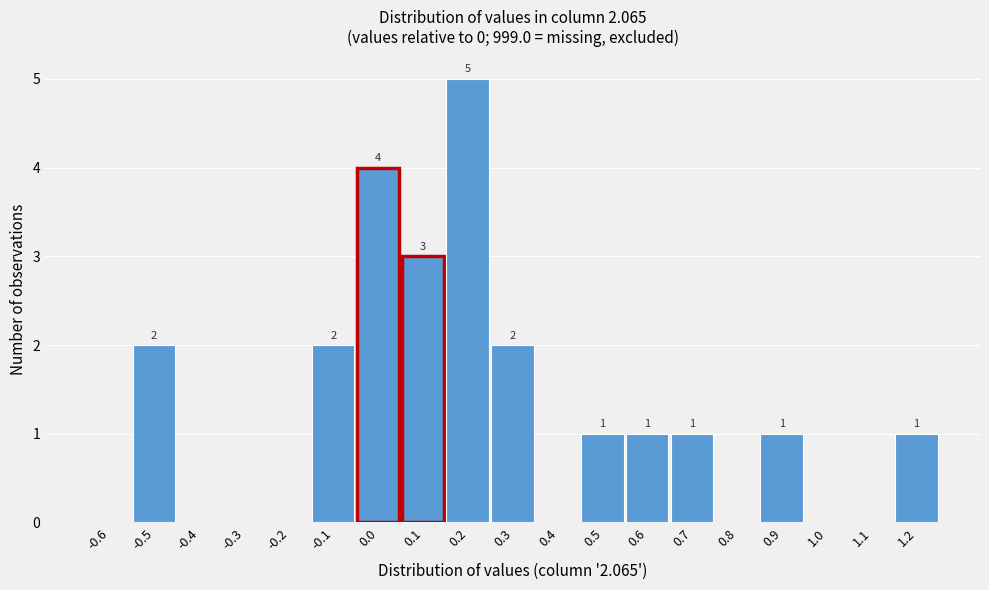

Reading right to left, transcribe all the data shown in this chart.

1.2=1	1.1=0	1.0=0	0.9=1	0.8=0	0.7=1	0.6=1	0.5=1	0.4=0	0.3=2	0.2=5	0.1=3	0.0=4	-0.1=2	-0.2=0	-0.3=0	-0.4=0	-0.5=2	-0.6=0